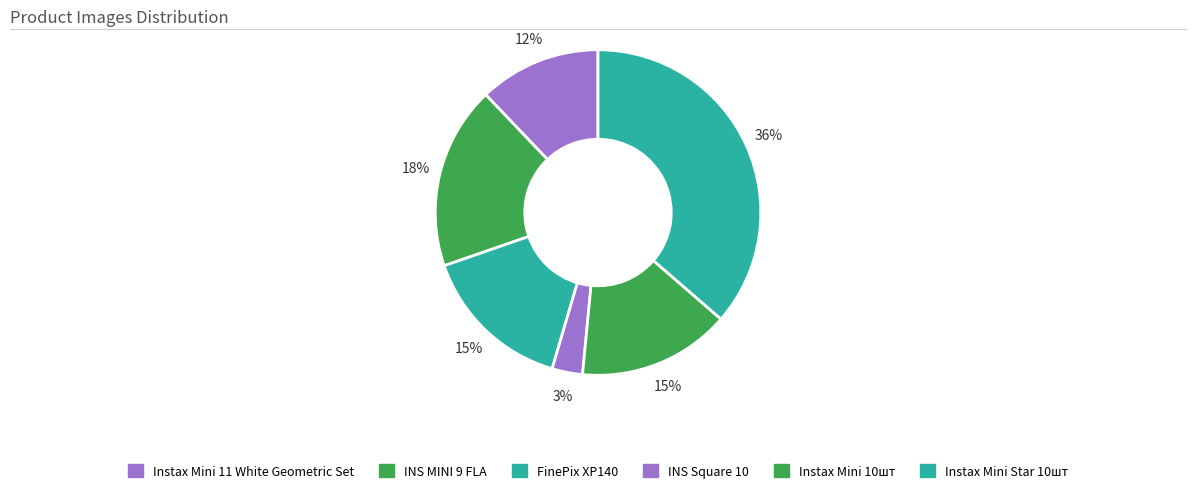

How many segments does this pie chart have?

6